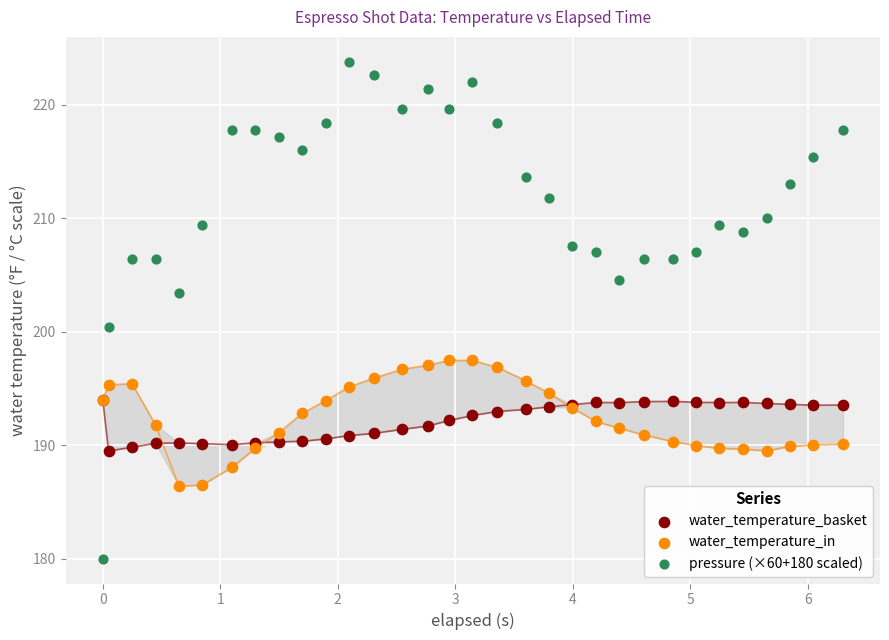

Which series reaches the maximum Y coordinate?

pressure (×60+180 scaled)